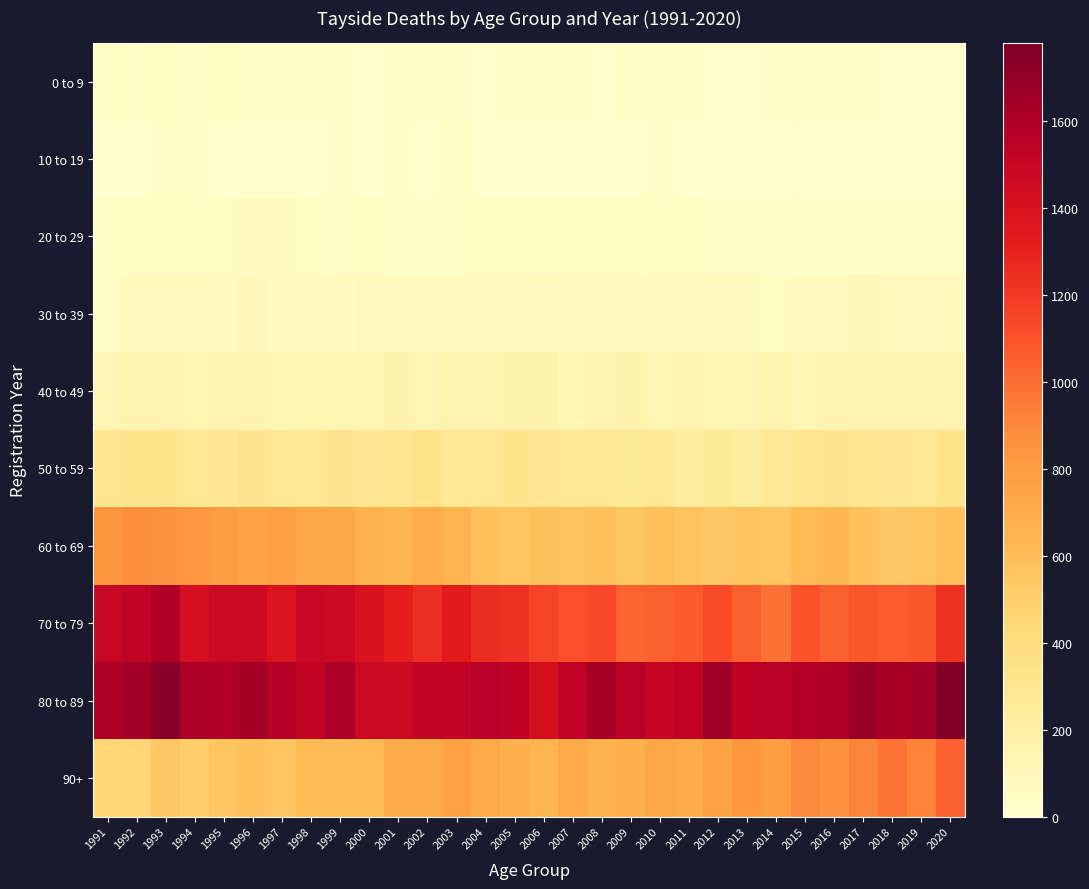

At 2002, list the series in order from smallest to largest.

10 to 19, 0 to 9, 20 to 29, 30 to 39, 40 to 49, 50 to 59, 60 to 69, 90+, 70 to 79, 80 to 89